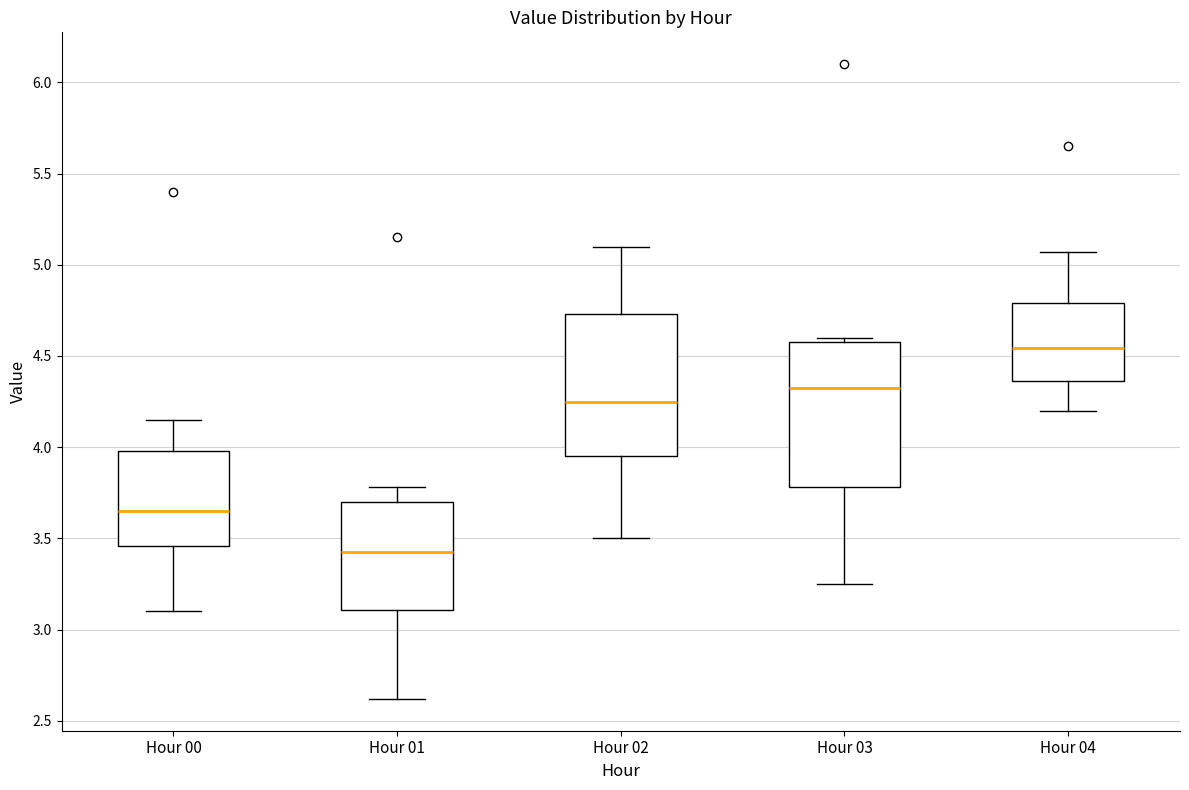

Which box has the highest median line?

Hour 04